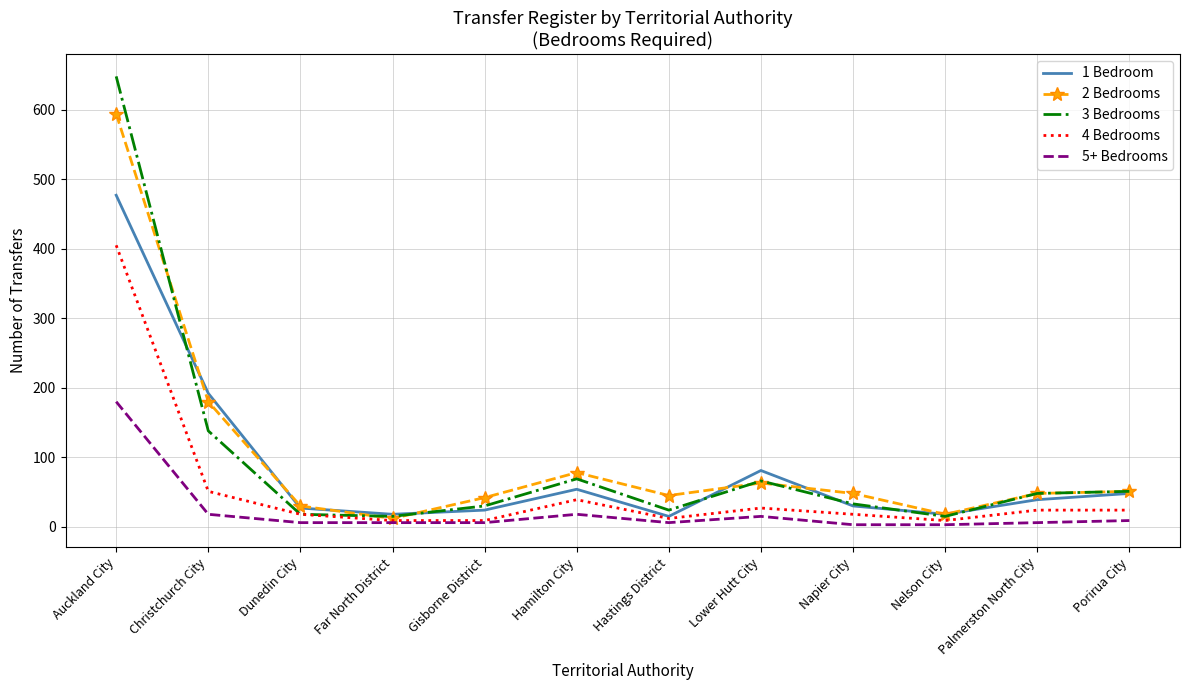

Reading left to right, transcribe all the data shown in this chart.

1 Bedroom: Auckland City=477	Christchurch City=192	Dunedin City=27	Far North District=18	Gisborne District=24	Hamilton City=54	Hastings District=15	Lower Hutt City=81	Napier City=30	Nelson City=18	Palmerston North City=39	Porirua City=48
2 Bedrooms: Auckland City=594	Christchurch City=180	Dunedin City=30	Far North District=12	Gisborne District=42	Hamilton City=78	Hastings District=45	Lower Hutt City=63	Napier City=48	Nelson City=18	Palmerston North City=48	Porirua City=51
3 Bedrooms: Auckland City=648	Christchurch City=138	Dunedin City=18	Far North District=15	Gisborne District=30	Hamilton City=69	Hastings District=24	Lower Hutt City=66	Napier City=33	Nelson City=15	Palmerston North City=48	Porirua City=51
4 Bedrooms: Auckland City=405	Christchurch City=51	Dunedin City=18	Far North District=9	Gisborne District=9	Hamilton City=39	Hastings District=12	Lower Hutt City=27	Napier City=18	Nelson City=9	Palmerston North City=24	Porirua City=24
5+ Bedrooms: Auckland City=180	Christchurch City=18	Dunedin City=6	Far North District=6	Gisborne District=6	Hamilton City=18	Hastings District=6	Lower Hutt City=15	Napier City=3	Nelson City=3	Palmerston North City=6	Porirua City=9